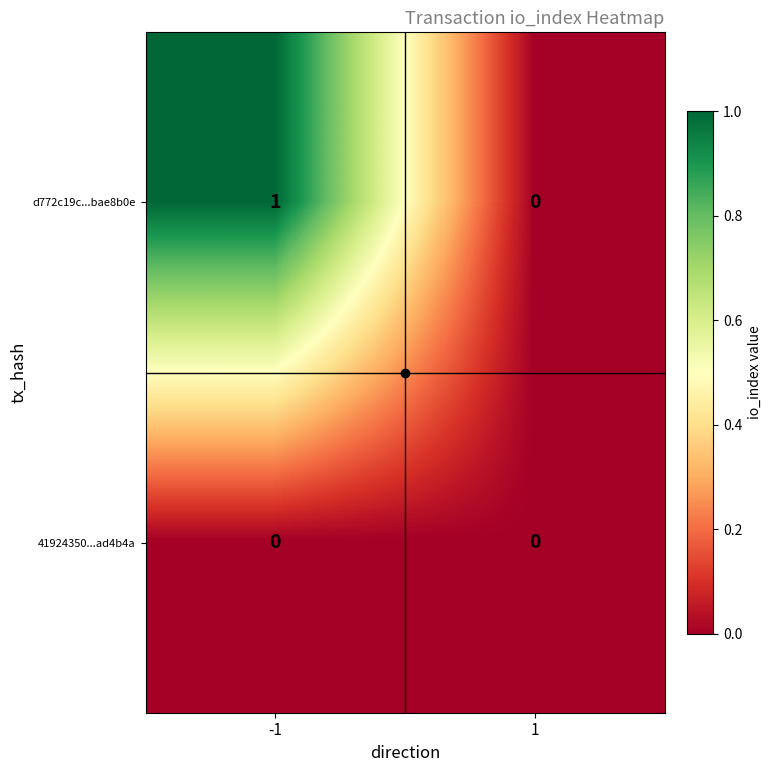

Between -1 and 1, which series saw the biggest shift?

d772c19c...bae8b0e